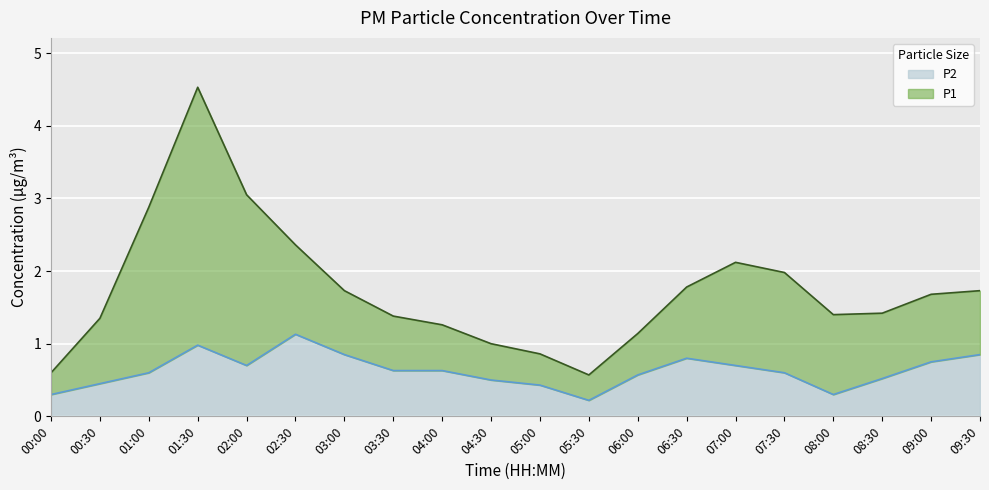

What is the approximate value at 07:00?

0.7